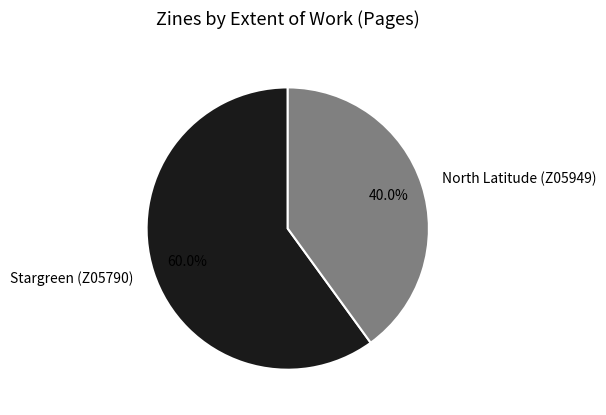

To the nearest percent, what is the combined percentage of Stargreen (Z05790) and North Latitude (Z05949)?

100%